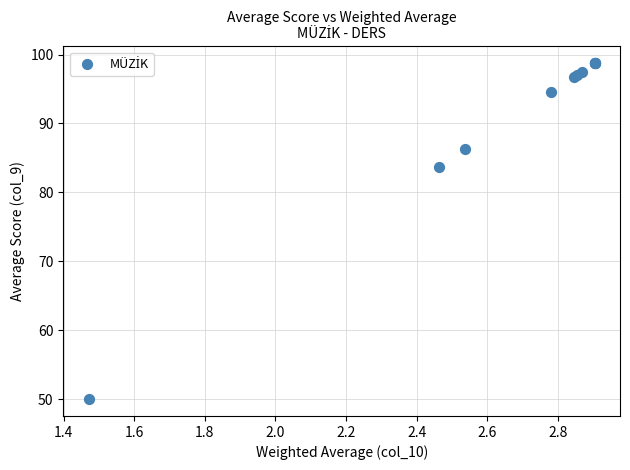

What Y value in the scatter plot is closest to 74?

83.8